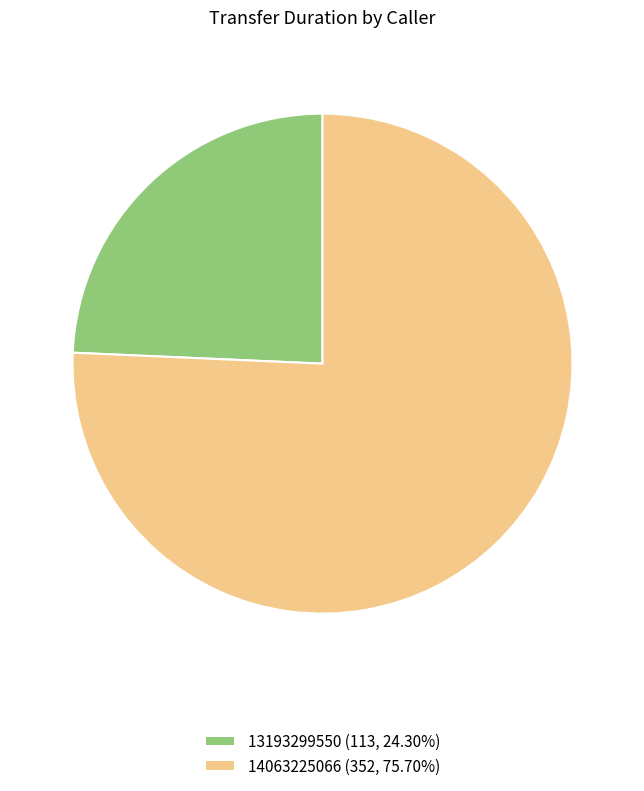

Approximately how many times larger is the value at 13193299550 (113, 24.30%) compared to 14063225066 (352, 75.70%)?

0.3